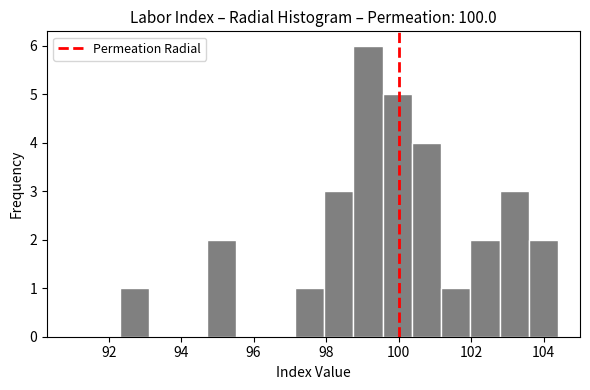

Reading left to right, transcribe this chart: for each bar, give the range it covers on the x-axis and its height. Neither the bar edges nor the heights are printed on the chart, so give them approximately, as read against the axes.

92.4 to 93.2: 1
93.2 to 94.0: 0
94.0 to 94.8: 0
94.8 to 95.6: 2
95.6 to 96.4: 0
96.4 to 97.2: 0
97.2 to 98.0: 1
98.0 to 98.8: 3
98.8 to 99.6: 6
99.6 to 100.4: 5
100.4 to 101.2: 4
101.2 to 102.0: 1
102.0 to 102.8: 2
102.8 to 103.6: 3
103.6 to 104.4: 2